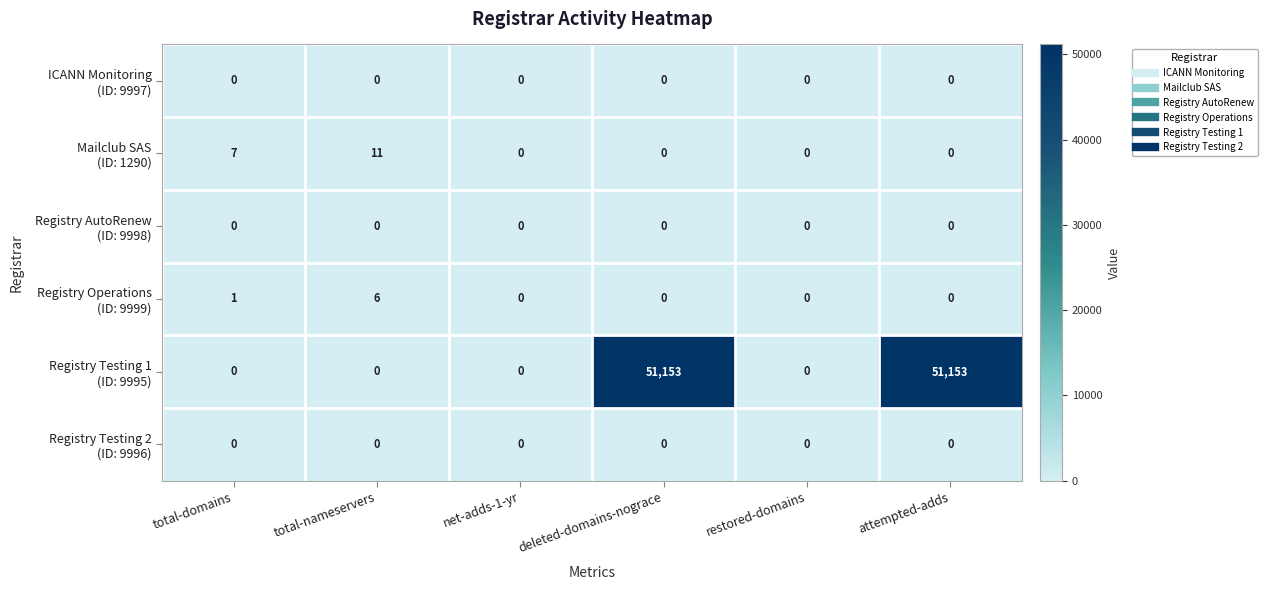

What is the total value across all series at total-nameservers?

17